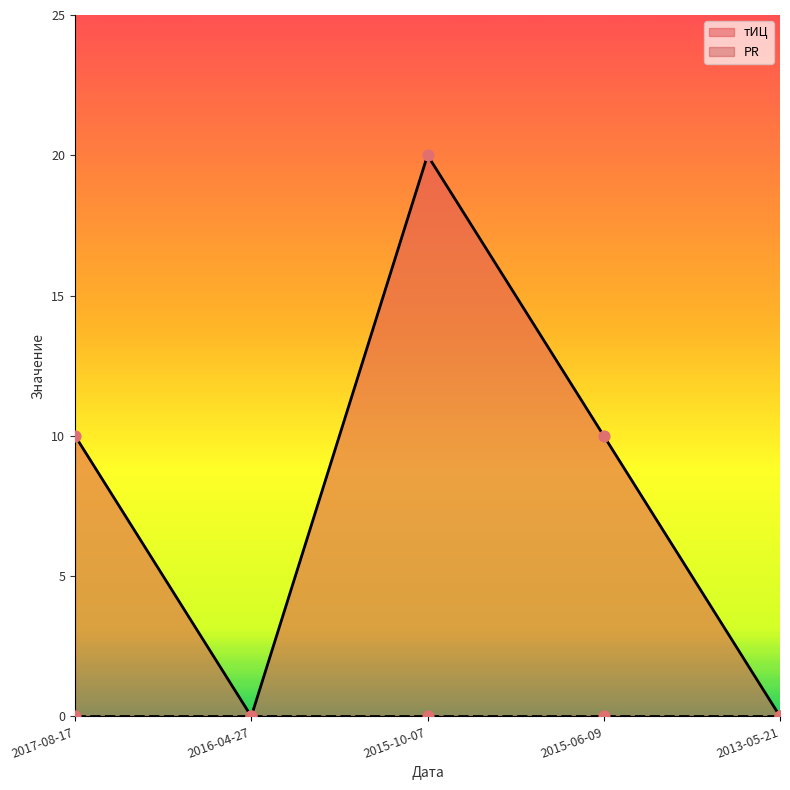

Which has a higher value, 2016-04-27 or 2017-08-17?

2017-08-17